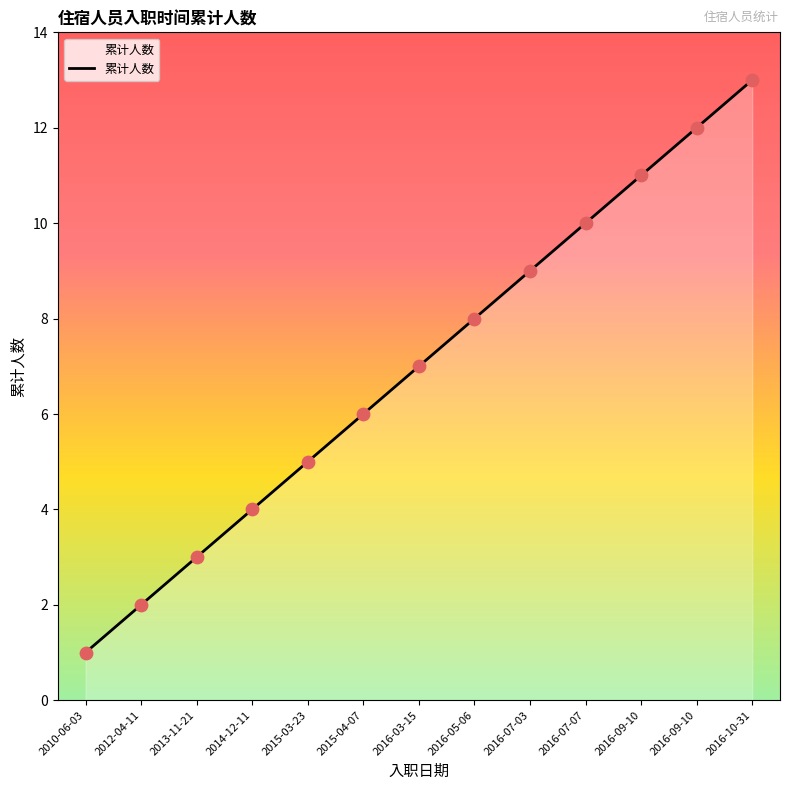

Approximately how many times larger is the value at 2016-09-10 compared to 2016-07-07?

1.1